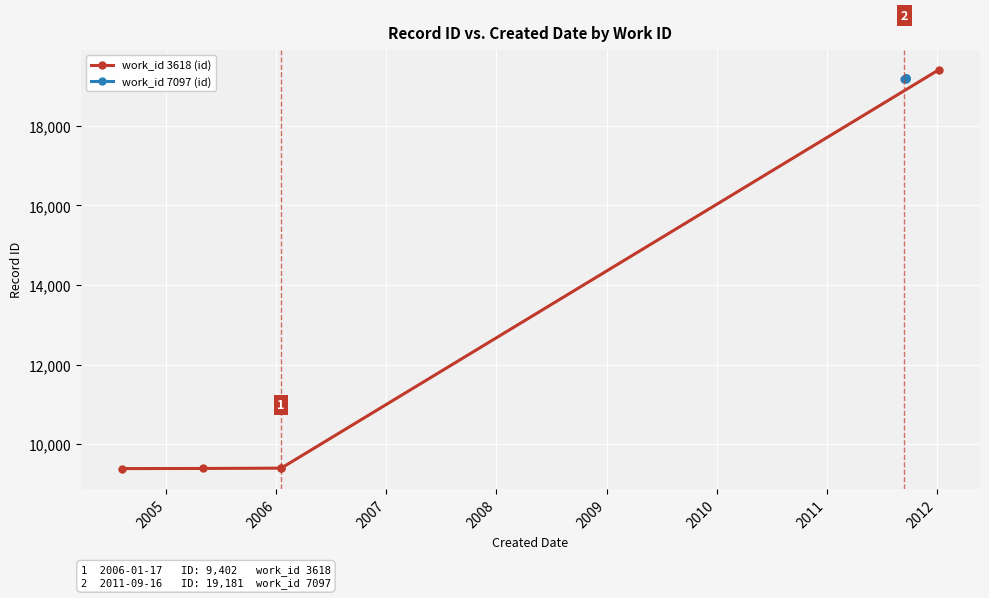

Which series has the largest range (max minus min)?

work_id 3618 (id)